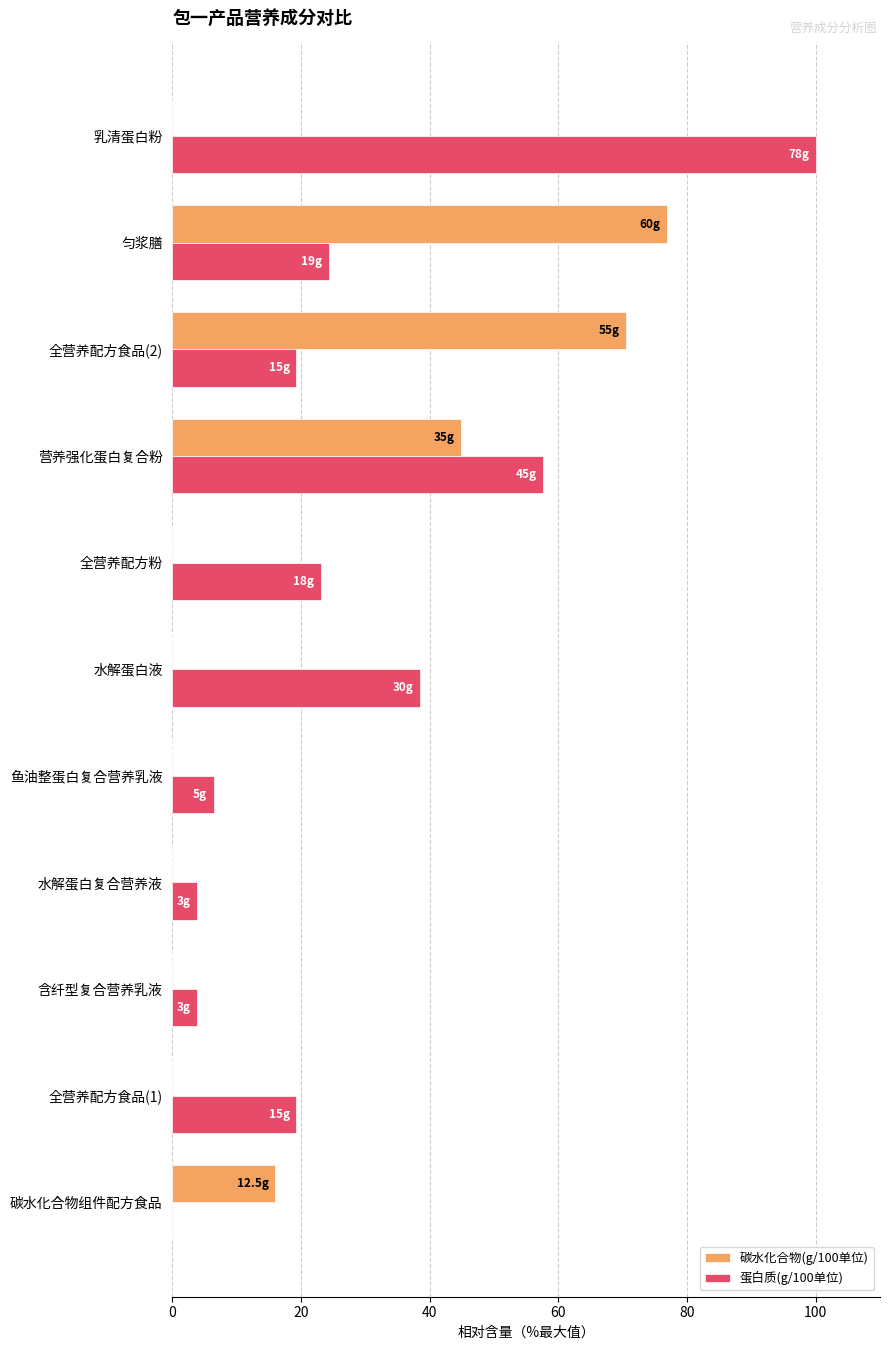

At which label does 蛋白质(g/100单位) reach its peak?

乳清蛋白粉